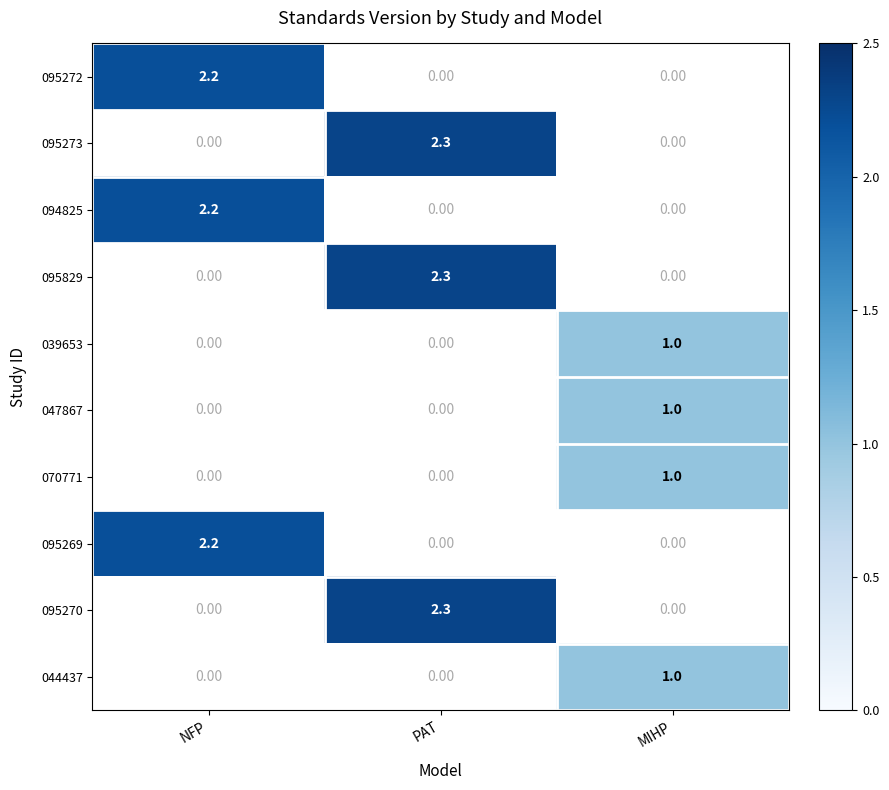

At PAT, list the series in order from smallest to largest.

095272, 095273, 094825, 095829, 039653, 047867, 070771, 095269, 095270, 044437